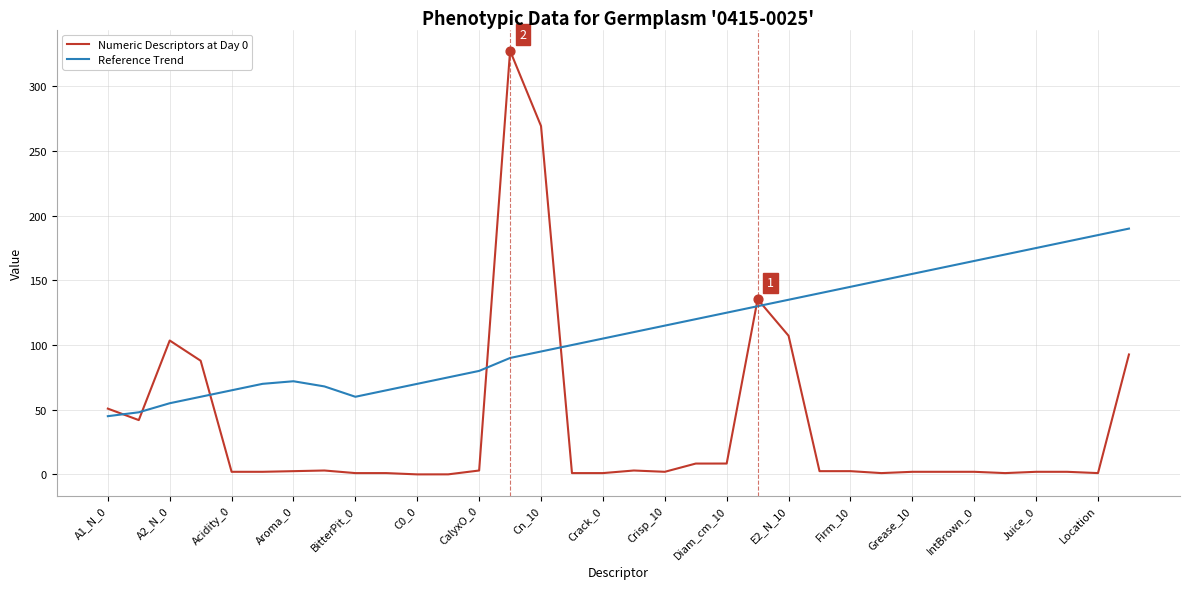

At how many categories does at least one series exceed 94?

22